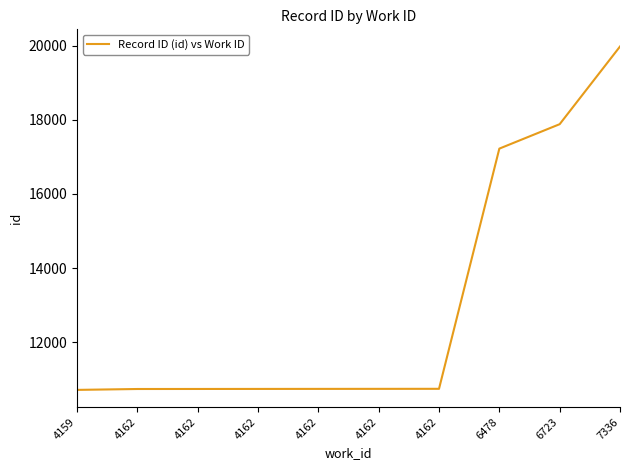

Reading left to right, extract all data points from this chart.

4159=10709	4162=10733	4162=10734	4162=10735	4162=10736	4162=10737	4162=10738	6478=17225	6723=17885	7336=19983